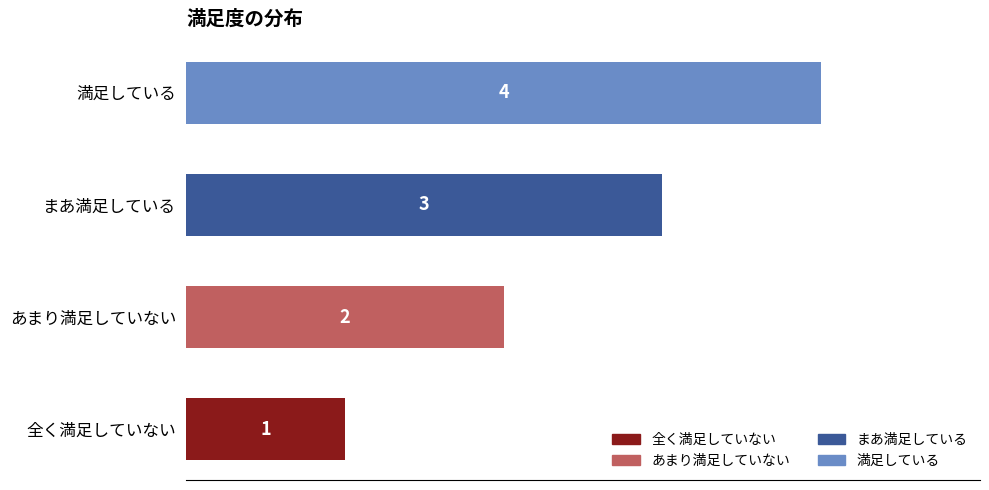

What is the sum of all values?

10